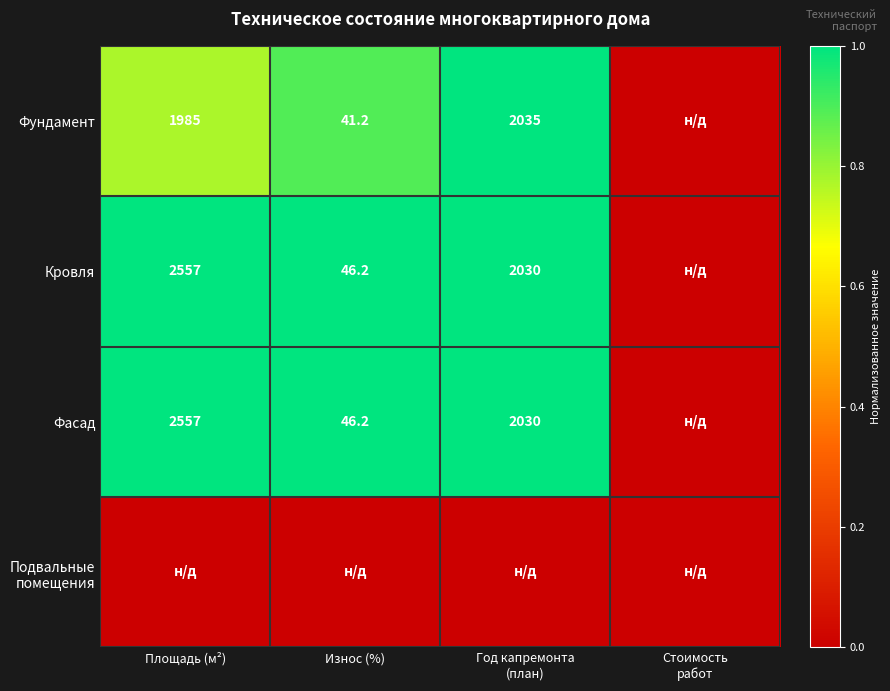

Is it true that Фундамент equals 25.4 at Износ (%)?

False